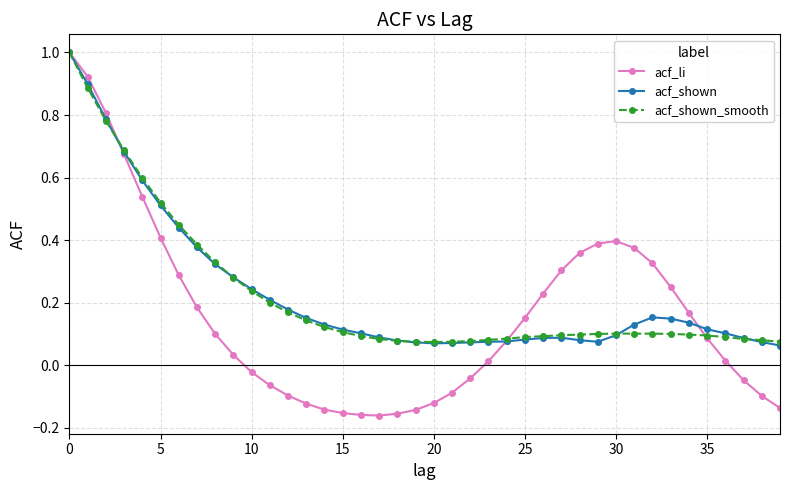

Which series has the largest range (max minus min)?

acf_li